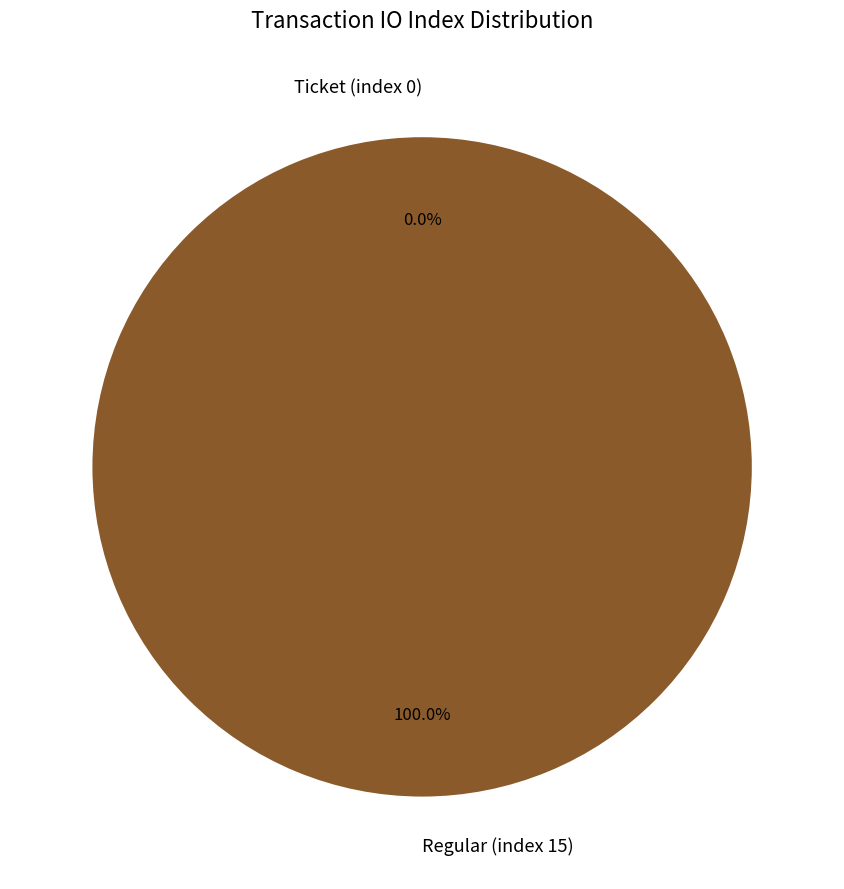

Combined, do Regular (index 15) and Ticket (index 0) account for over 50%?

Yes